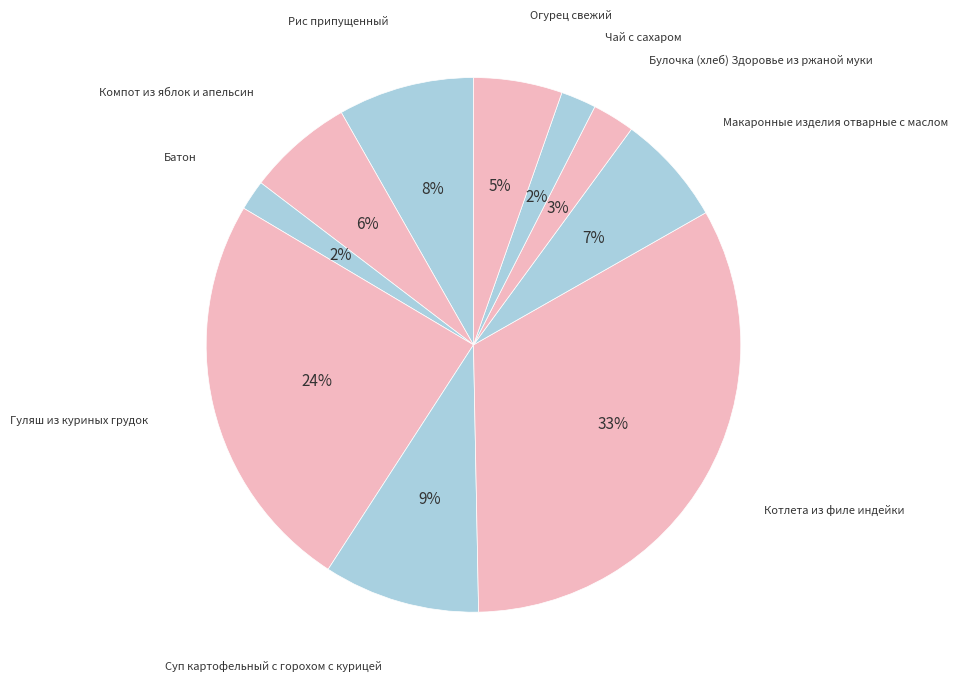

Count the number of slices in the pie.

10